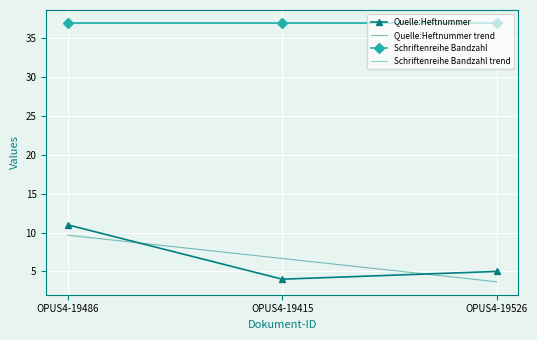

At which label does Schriftenreihe Bandzahl trend reach its peak?

OPUS4-19415